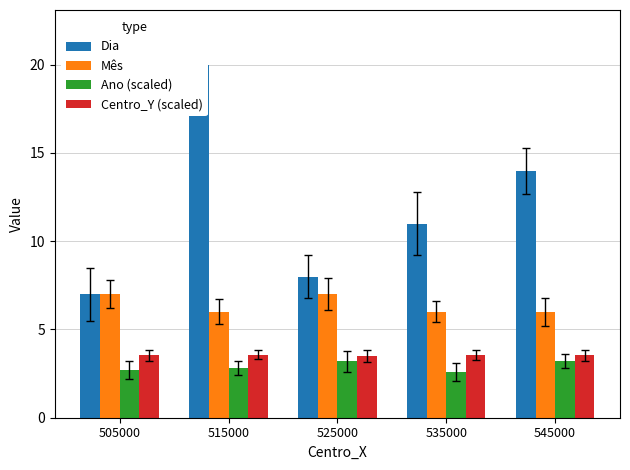

How many bars are there in total?

20